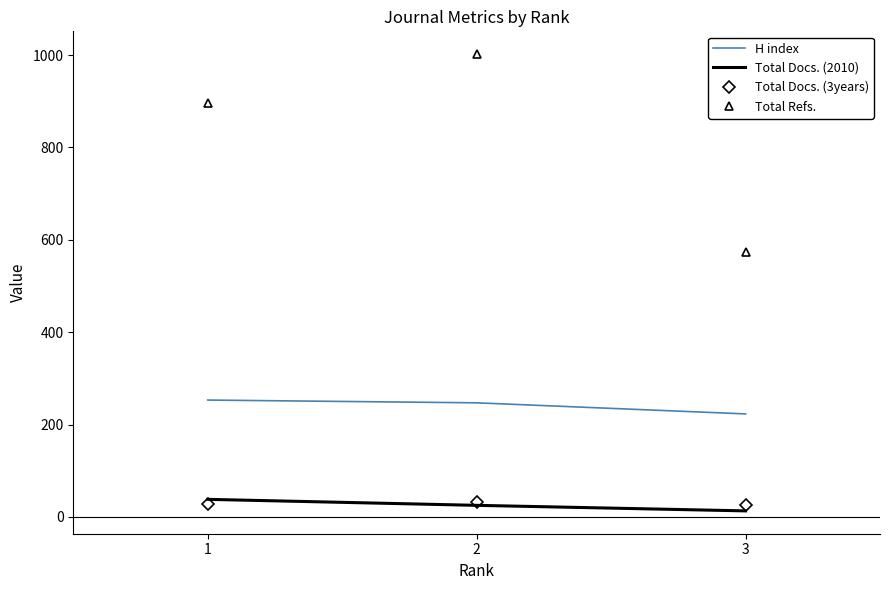

What is the difference between the Total Docs. (2010) values at 2 and 1?

13